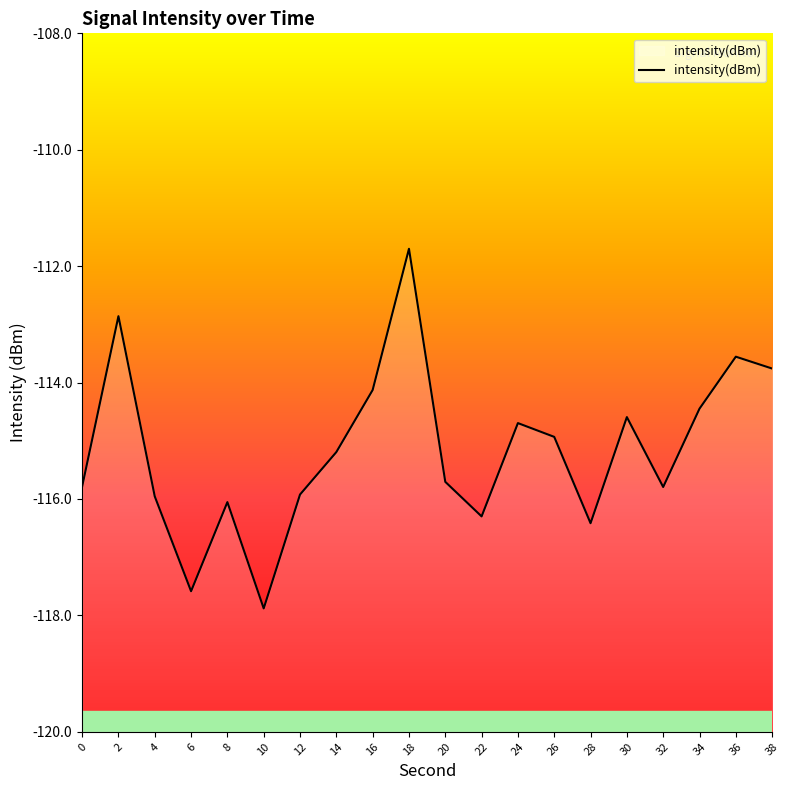

Is it true that the value at 0 is -200.4?

False